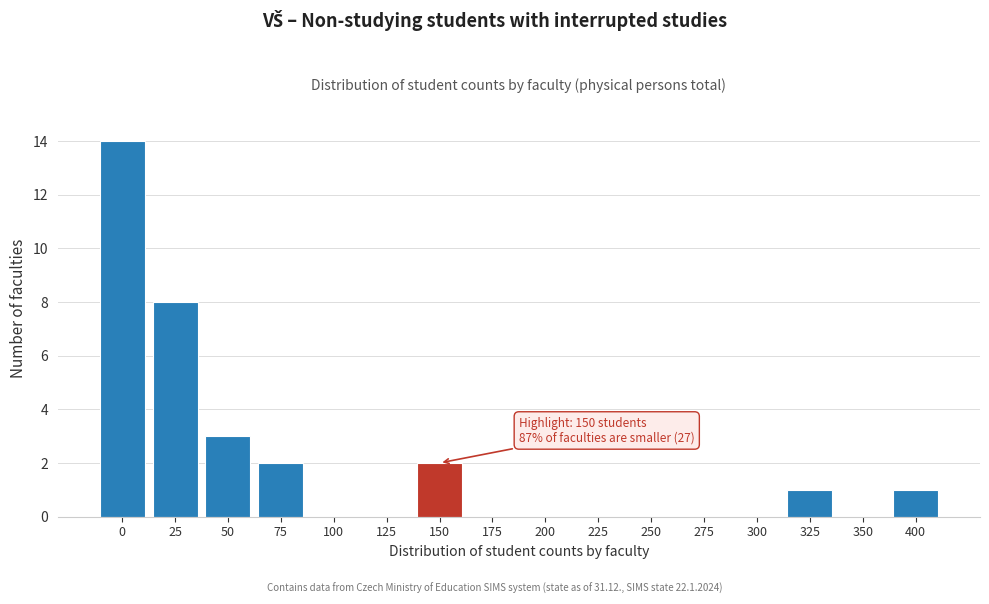

Reading left to right, what are all the values shown in this chart?

0=14	25=8	50=3	75=2	100=0	125=0	150=2	175=0	200=0	225=0	250=0	275=0	300=0	325=1	350=0	400=1